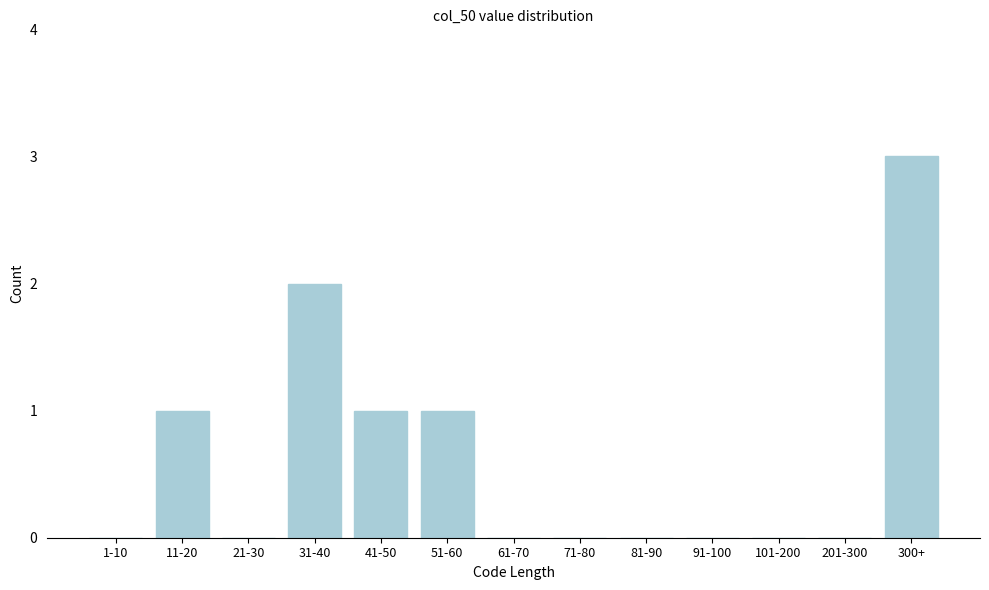

Reading right to left, list all the values displayed in this chart.

300+=3	201-300=0	101-200=0	91-100=0	81-90=0	71-80=0	61-70=0	51-60=1	41-50=1	31-40=2	21-30=0	11-20=1	1-10=0